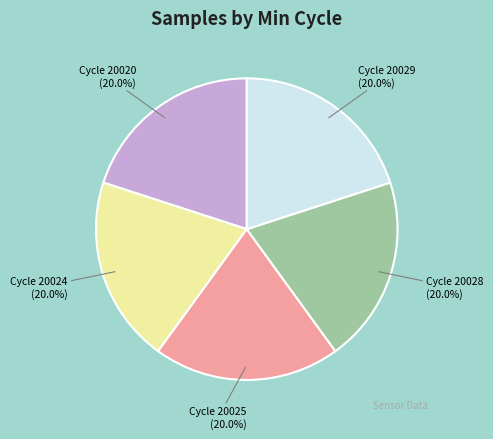

Is there a majority slice in this chart?

No